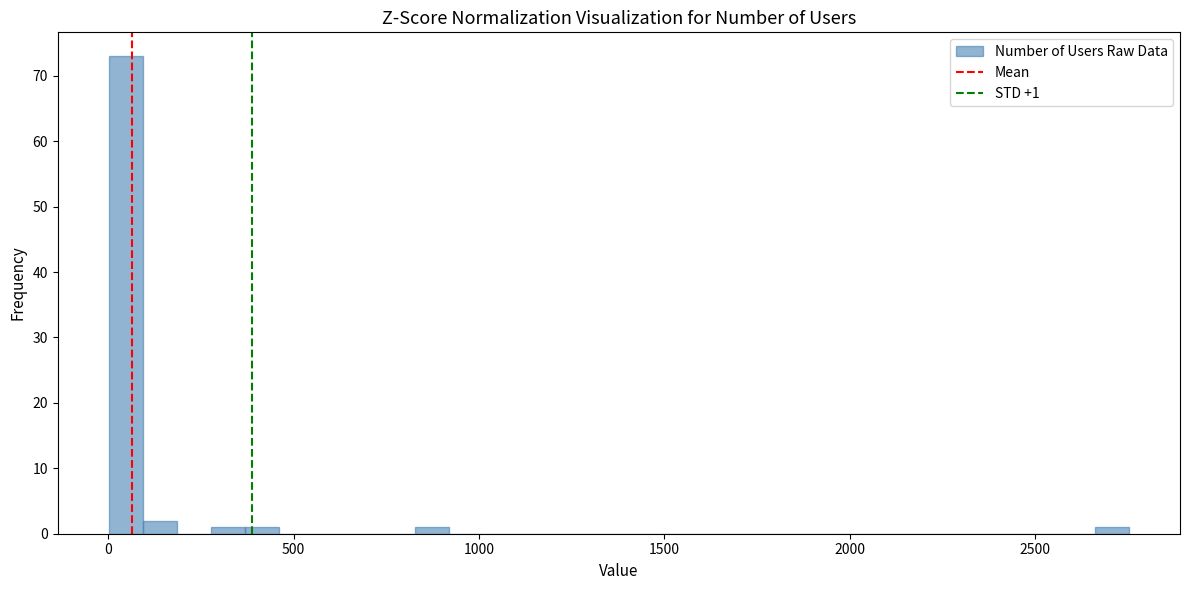

Around what value on the x-axis is the tallest bar? Give the approximate position of its centre, as read against the axis.

50